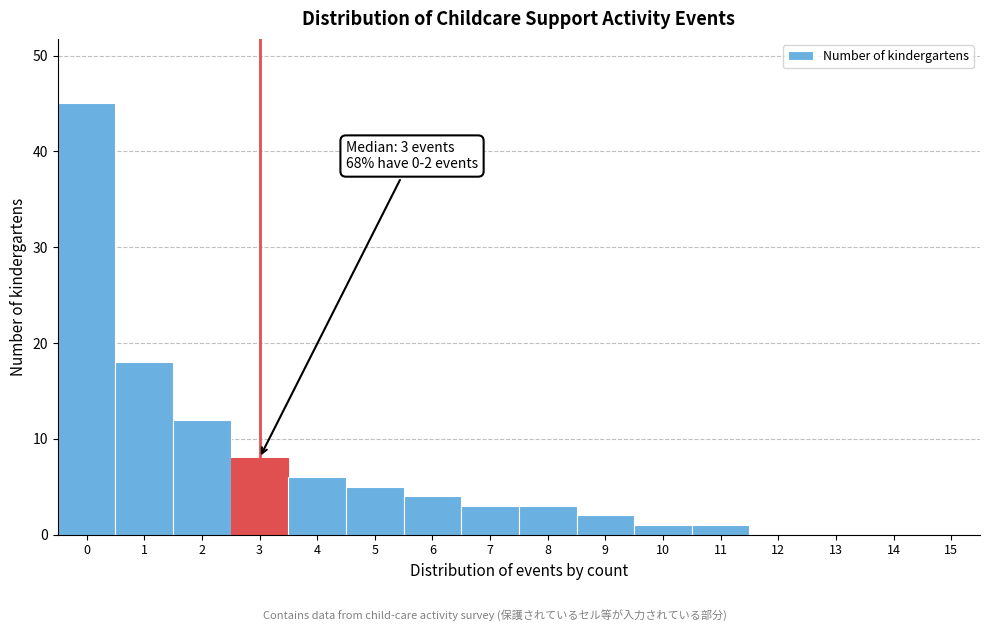

Reading left to right, what are all the values shown in this chart?

0=45	1=18	2=12	3=8	4=6	5=5	6=4	7=3	8=3	9=2	10=1	11=1	12=0	13=0	14=0	15=0